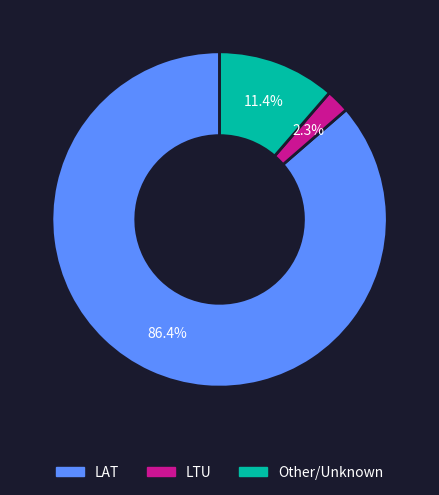

To the nearest percent, what is the combined percentage of Other and LAT?

98%